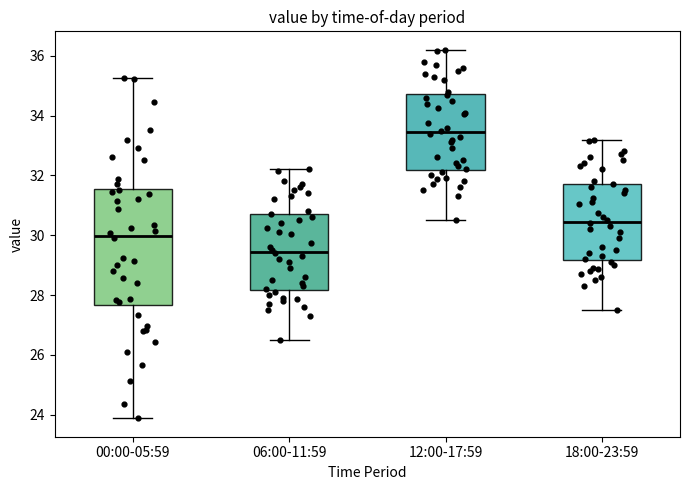

Where does the upper whisker of the box for 18:00-23:59 end on the y-axis? The values are not printed on the chart, so give them approximately, as read against the axis.

33.2